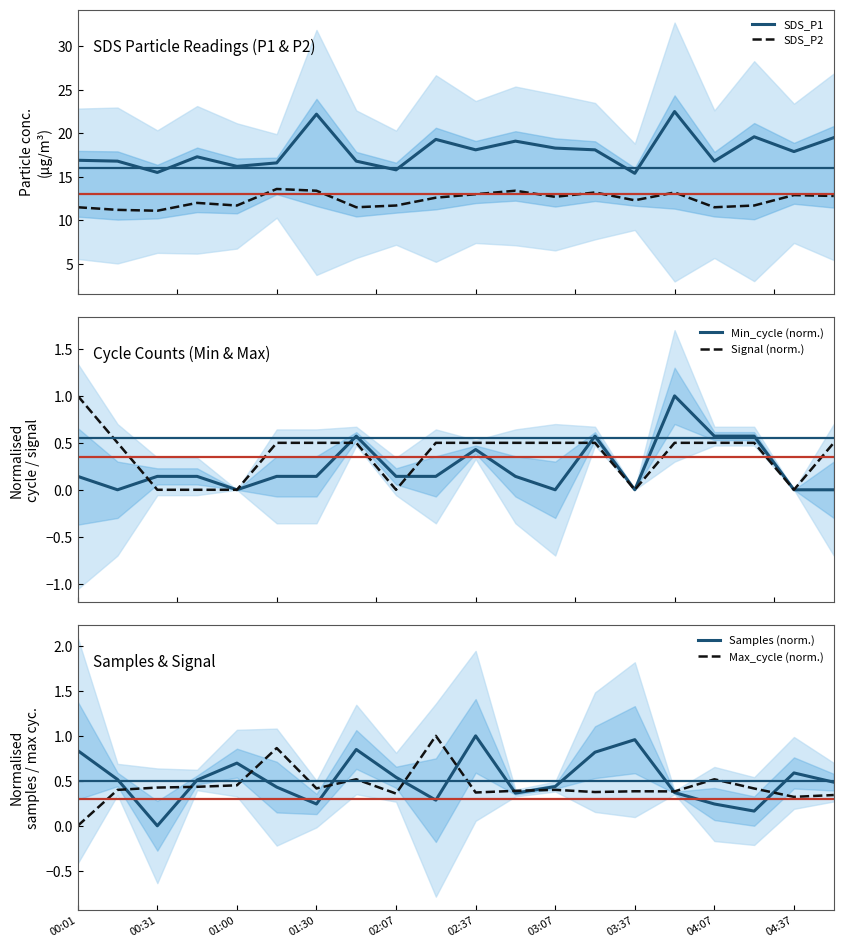

True or false: SDS_P1 and SDS_P2 intersect in this chart.

False